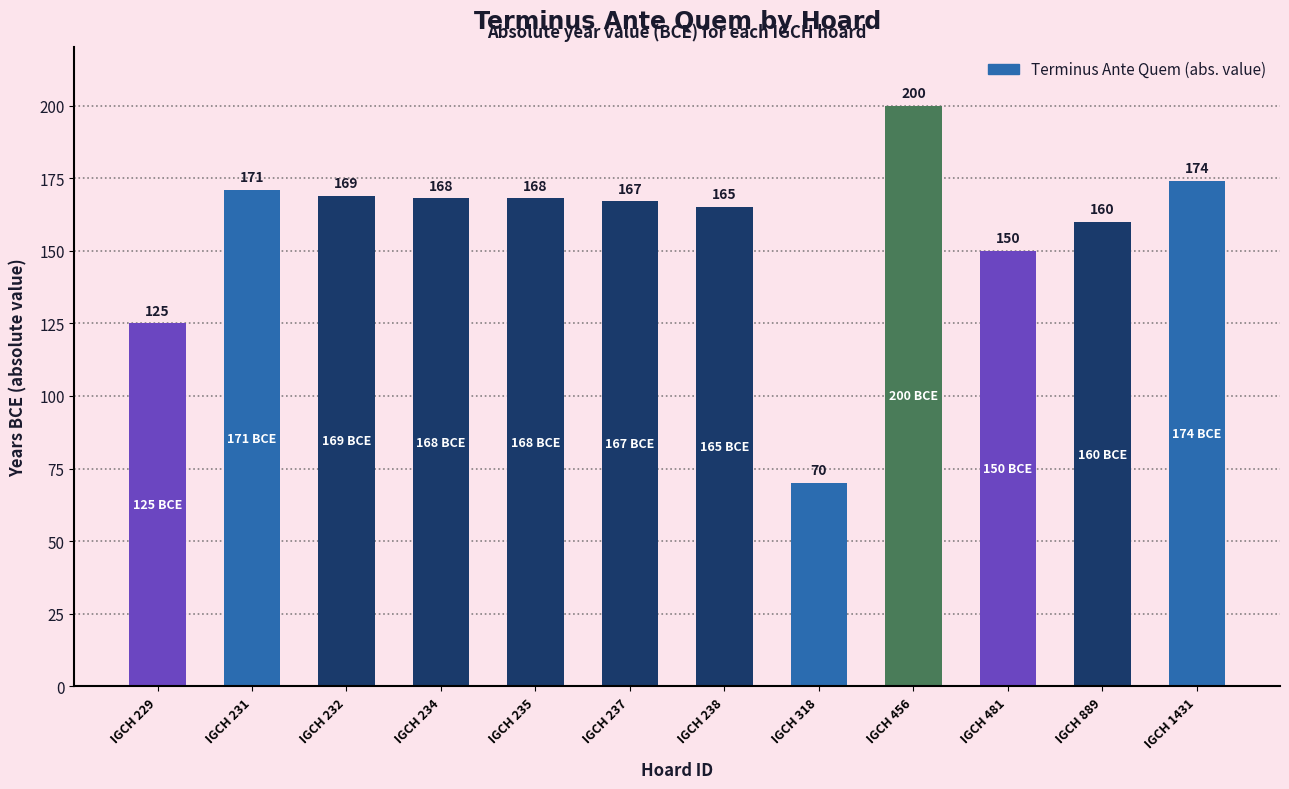

What is the greatest value displayed?

200